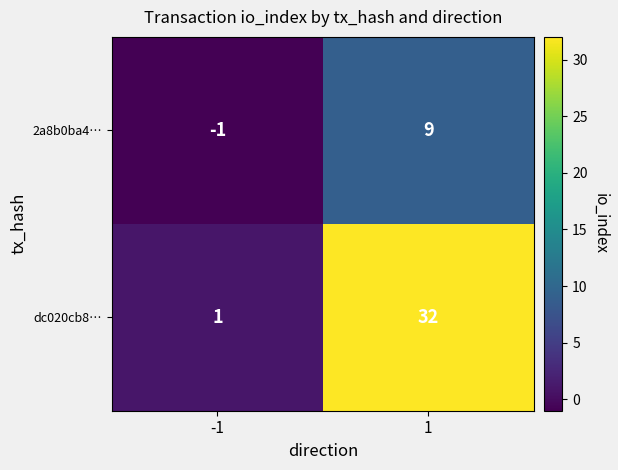

What is the maximum value for dc020cb8…?

32